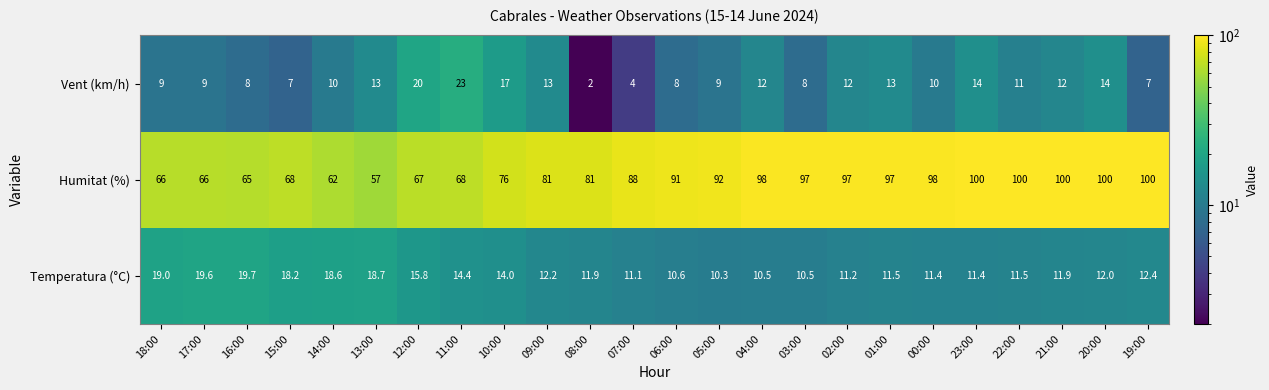

The Humitat (%) series shows 100.0 at 22:00. True or false?

True